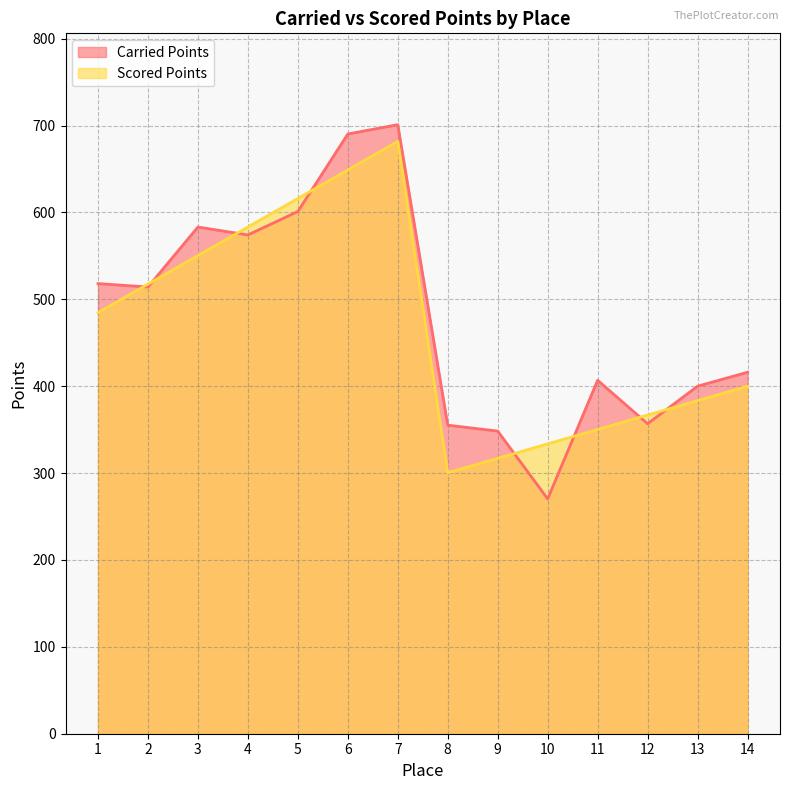

What is the total value across all series at 3?

1133.6